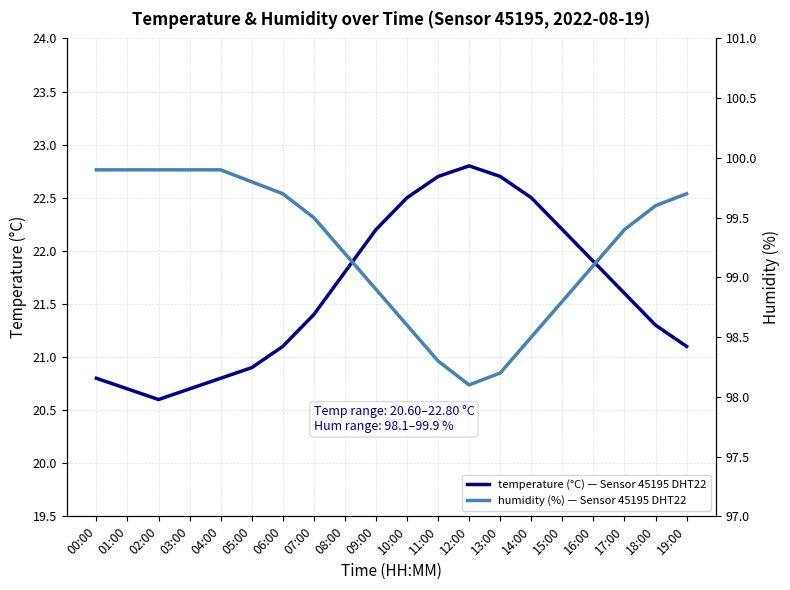

The value of temperature at 19:00 is 30.9. True or false?

False